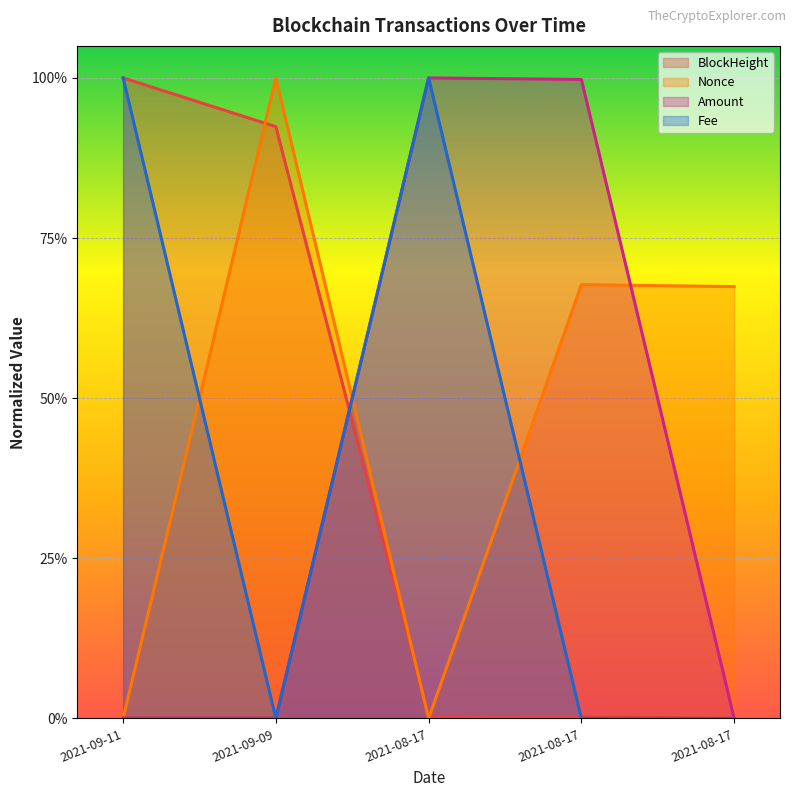

True or false: Nonce and Fee intersect in this chart.

True